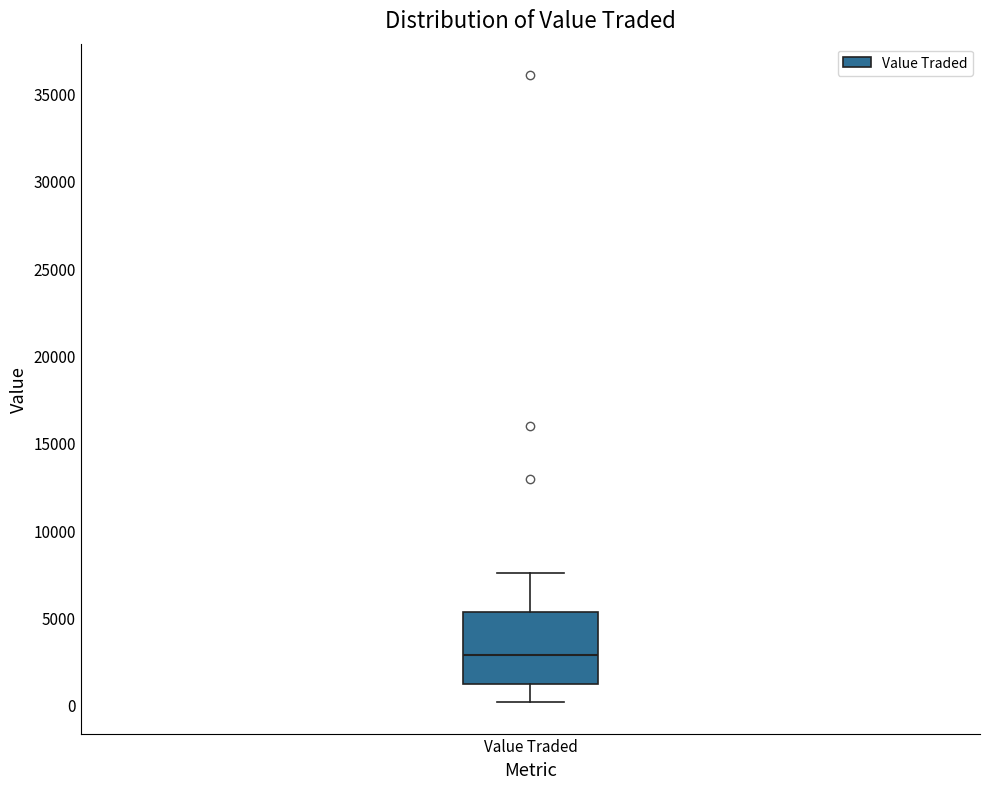

Where is the lower edge of the box for Value Traded on the y-axis? The values are not printed on the chart, so give them approximately, as read against the axis.

1000